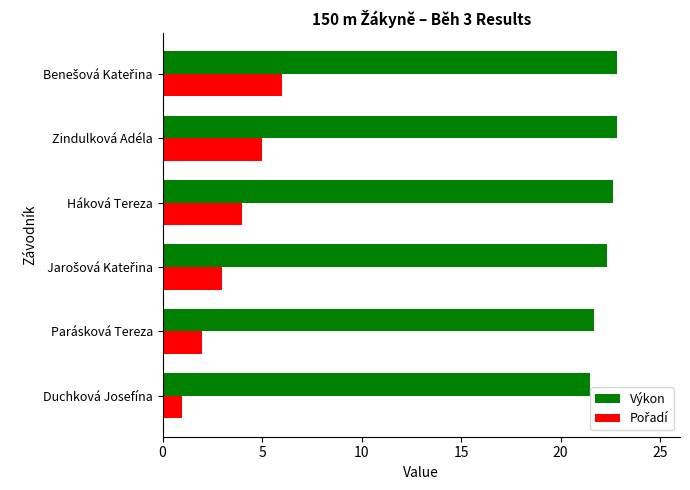

What is the spread (max minus min) of values at Duchková Josefína?

20.5